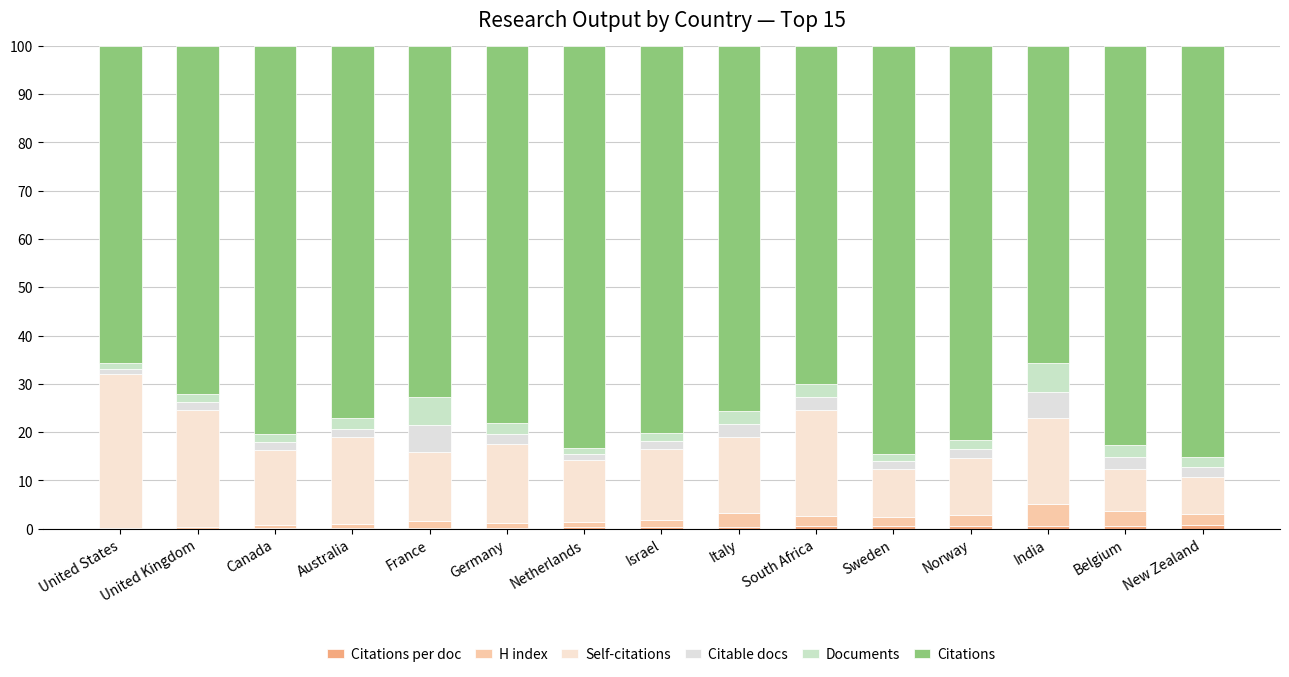

How many distinct data groups are displayed?

6